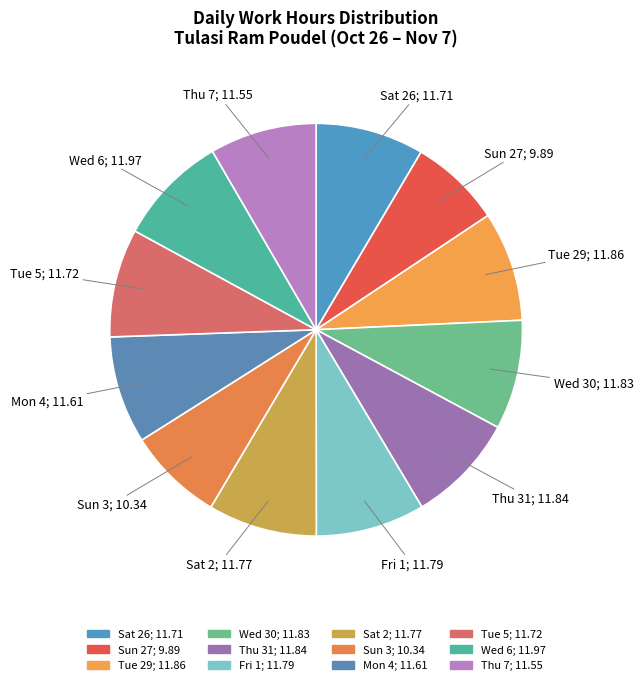

Is there any slice that represents more than half of the pie?

No